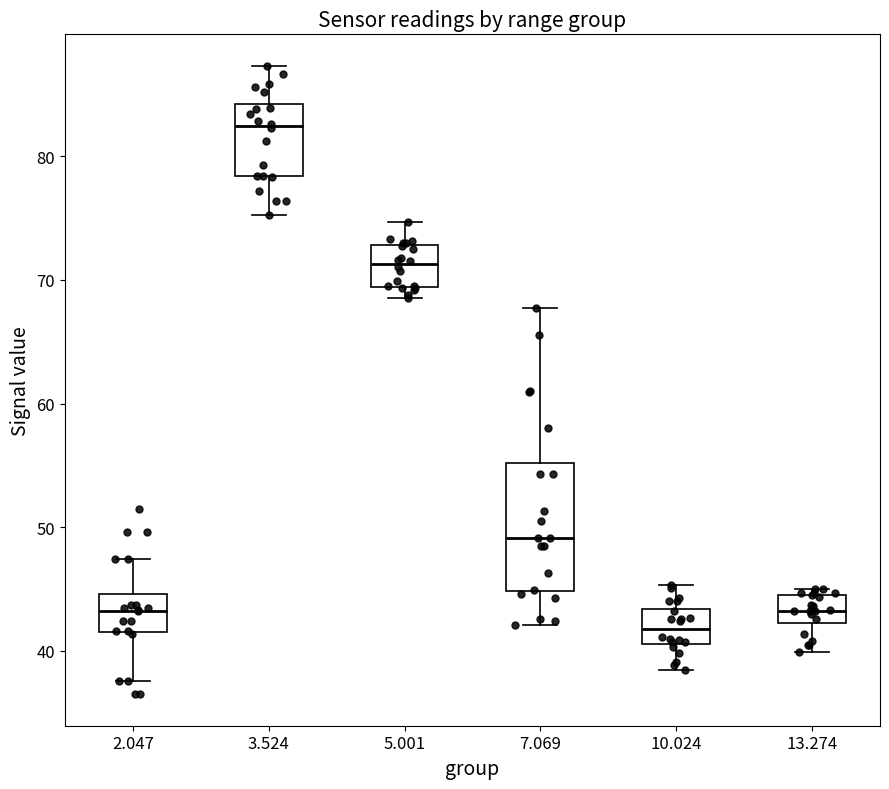

Where does the median line of the box at x = 7.069 sit on the y-axis? The values are not printed on the chart, so give them approximately, as read against the axis.

49